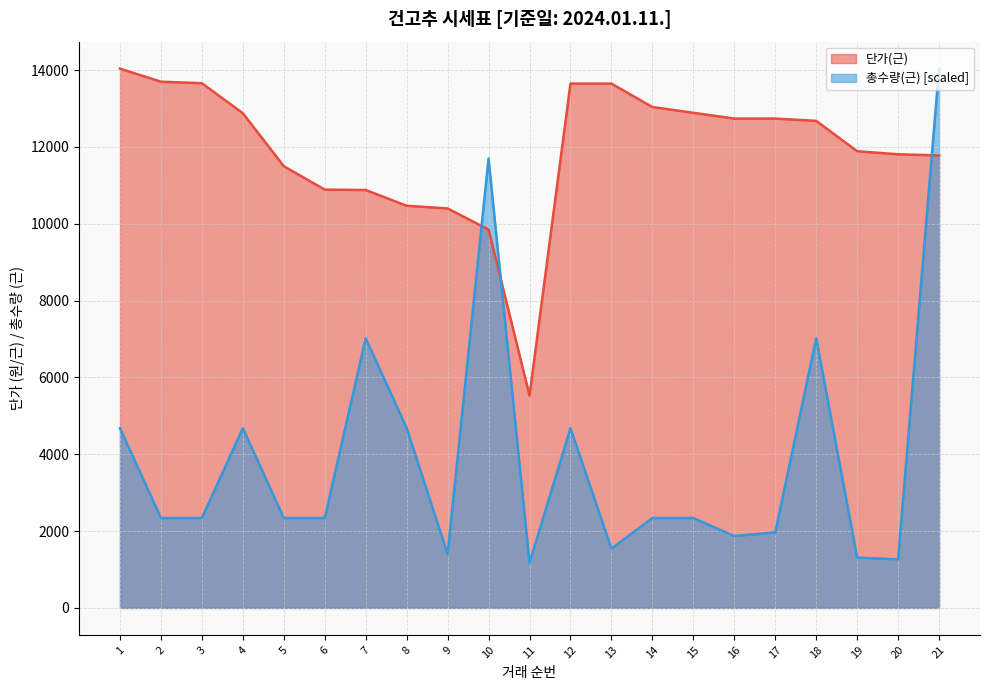

Which series has the largest range (max minus min)?

총수량(근) [scaled]